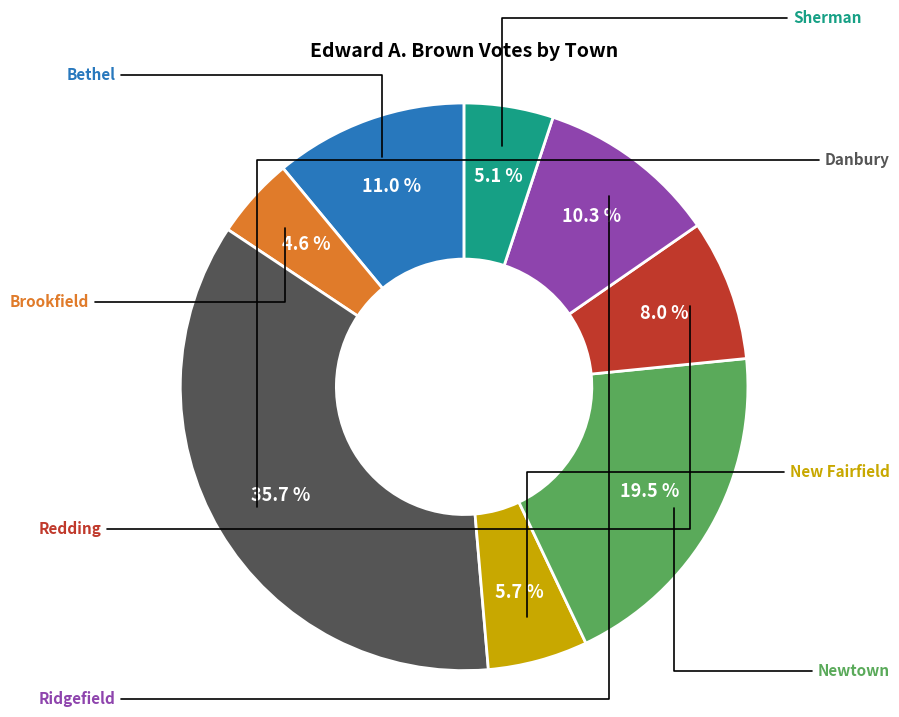

Does any single category account for the majority?

No